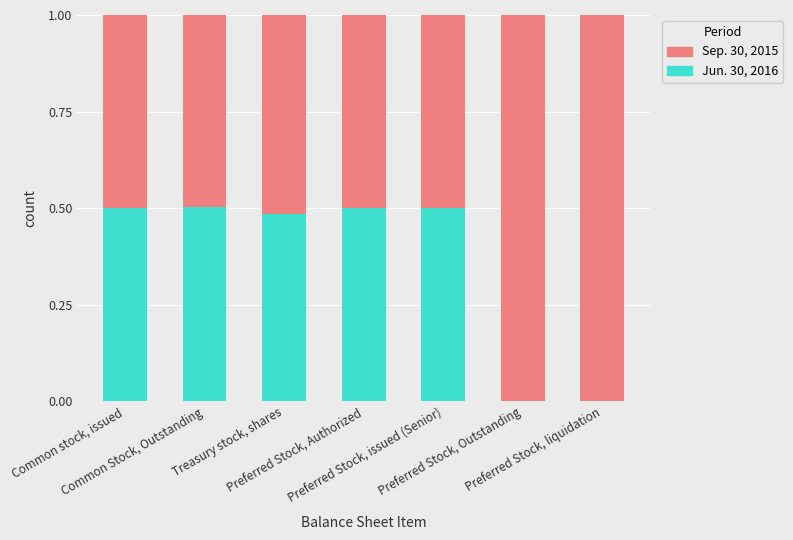

Are the bars grouped side by side (vs. stacked)?

No